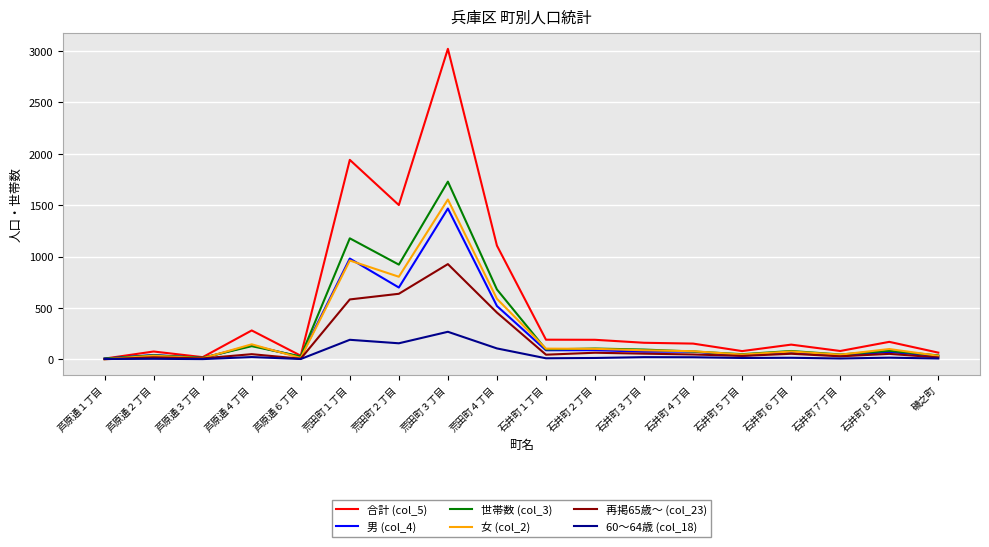

Which series has the largest range (max minus min)?

合計 (col_5)